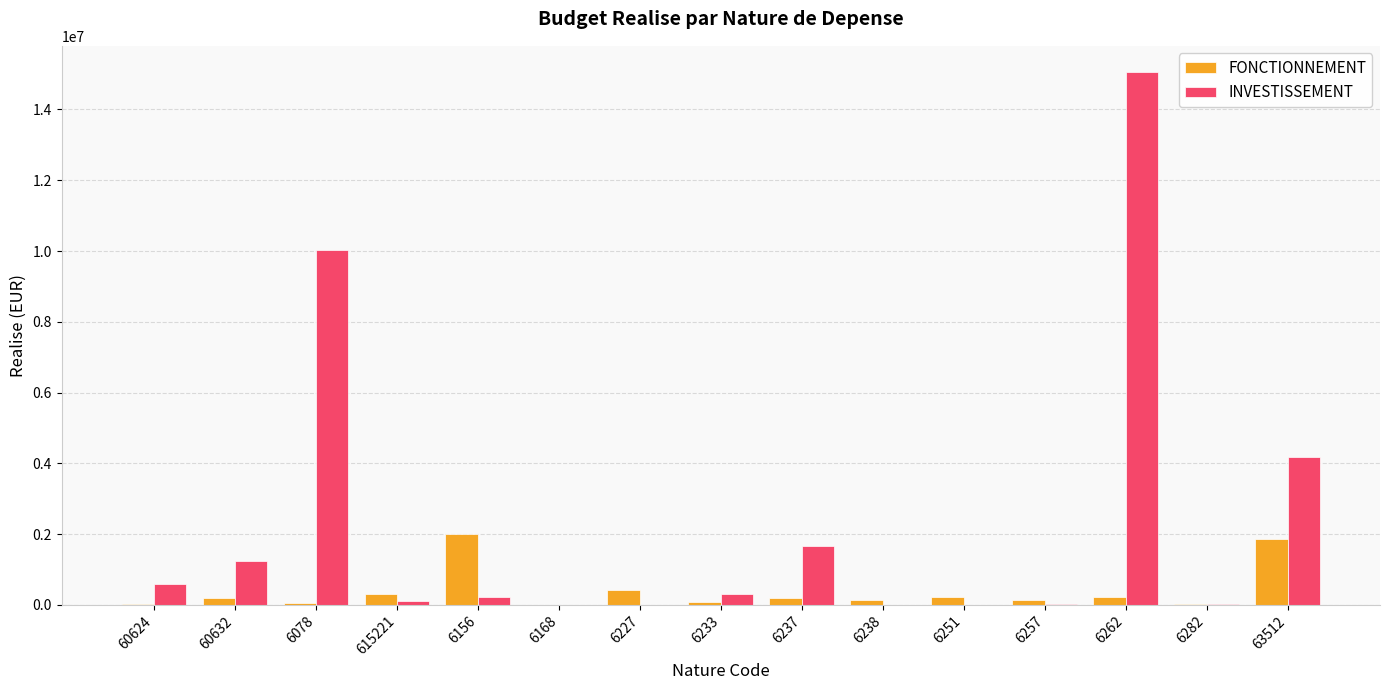

What is the greatest value displayed?

15044401.1